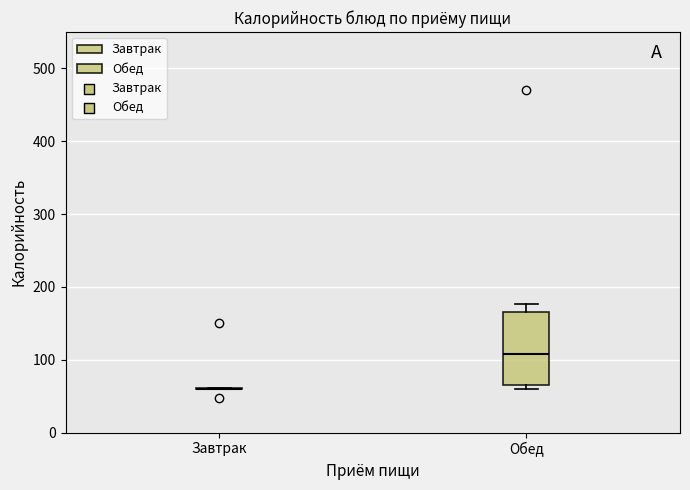

Reading left to right, transcribe this box plot: for each box, give where its median line is, the range the box spans, and where its two whiskers end, as read against the y-axis. The values are not printed on the chart, so give them approximately, as read against the axis.

Завтрак: box collapsed to a line at 60, whiskers 60 to 60
Обед: median 110, box 70 to 170, whiskers 60 to 180